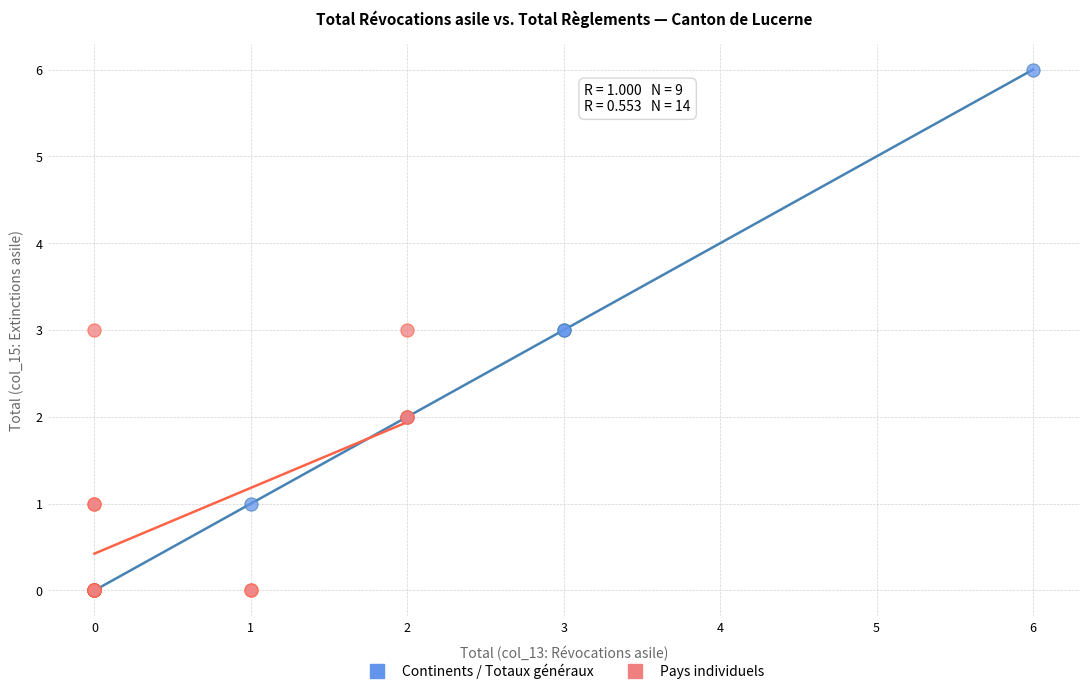

Which series has the largest Y range (max minus min)?

Continents / Totaux généraux